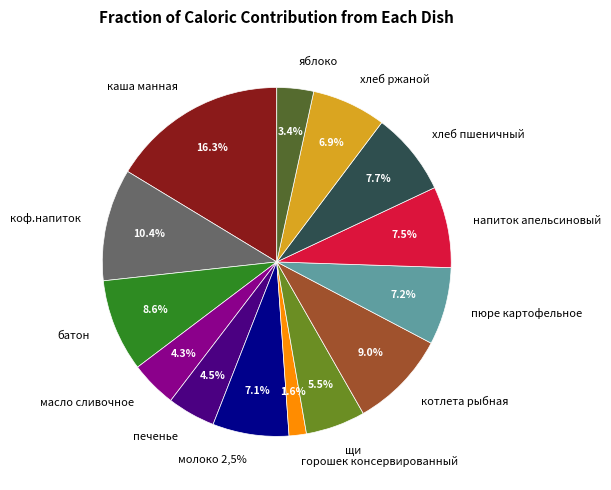

To the nearest percent, what is the difference between the largest and smallest slice percentages?

15%